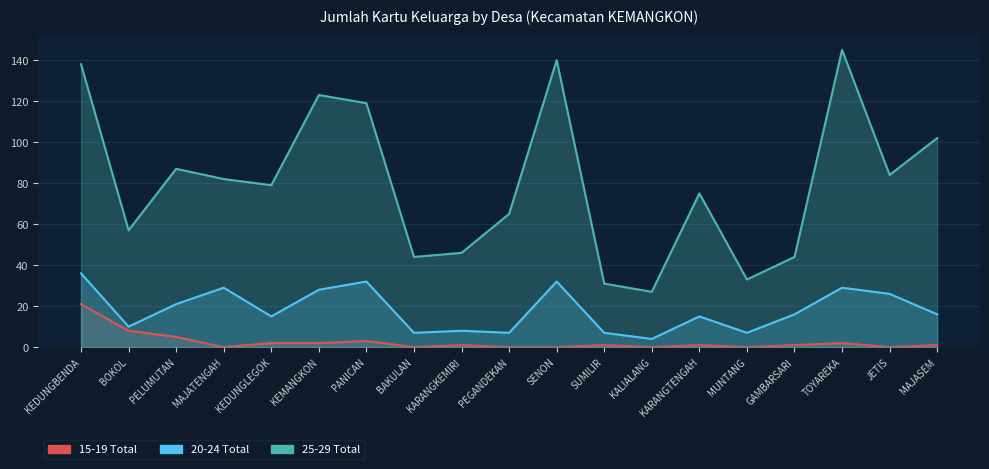

What is the maximum value for 25-29 Total?

145